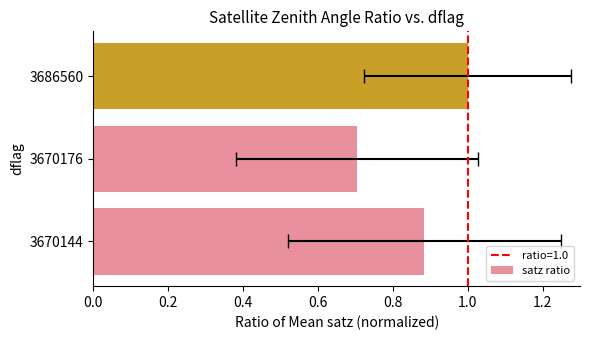

What is the value of the 1st bar from the left?

0.9